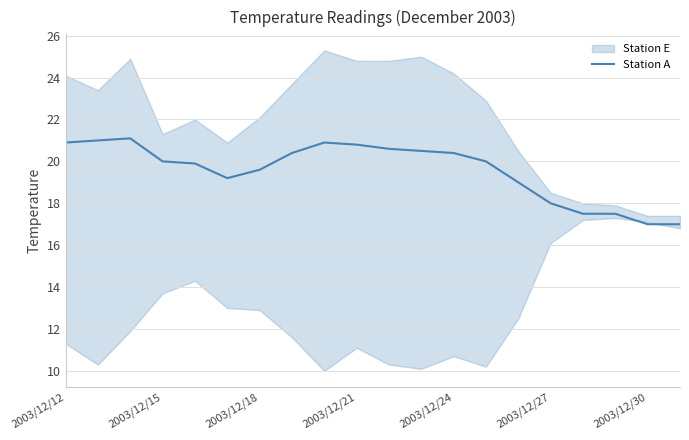

The Station A series shows 29.0 at 2003/12/21. True or false?

False